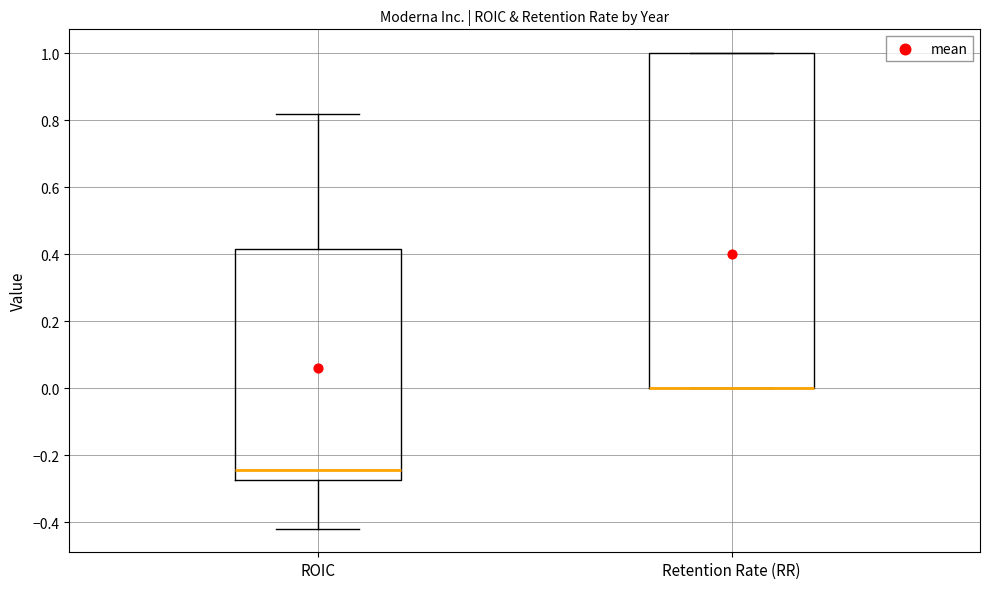

Where does the lower whisker of the box for ROIC end on the y-axis? The values are not printed on the chart, so give them approximately, as read against the axis.

-0.42